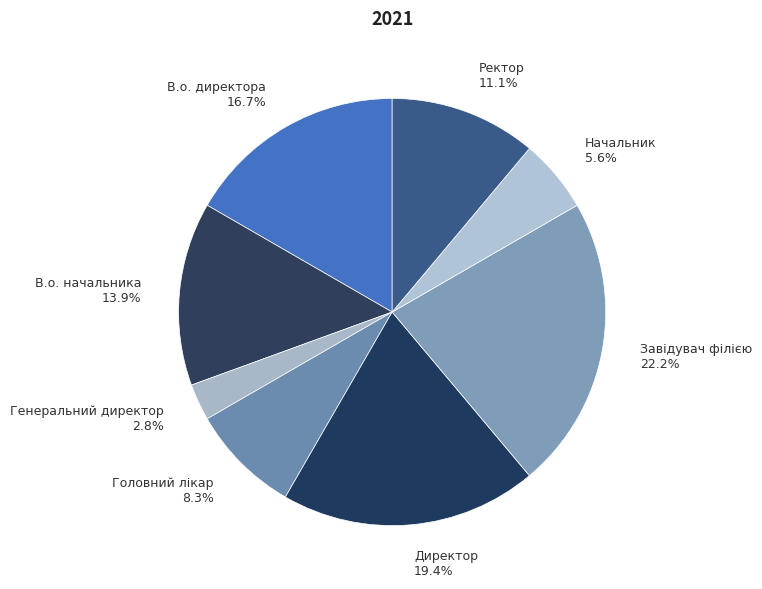

Does Головний лікар account for over 50% of the chart?

No